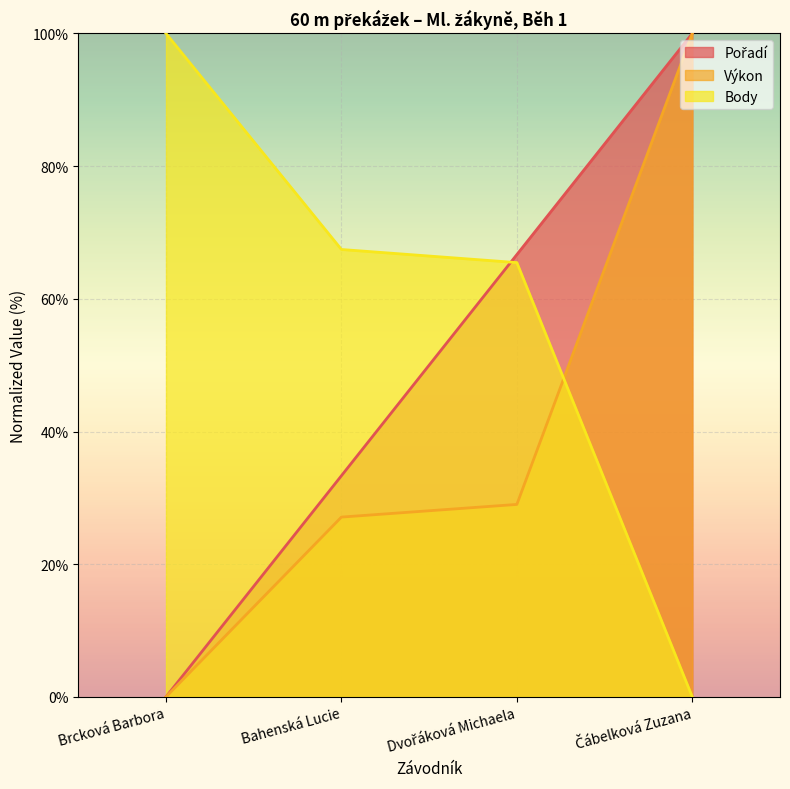

How many lines are shown in the chart?

3